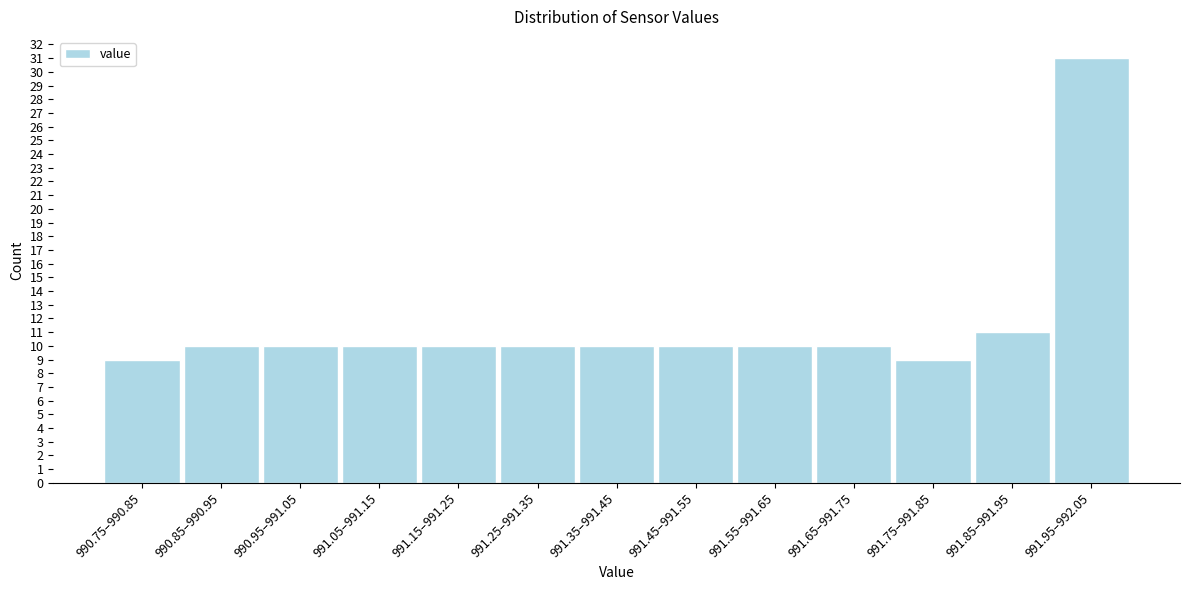

Reading right to left, what are all the values shown in this chart?

31	11	9	10	10	10	10	10	10	10	10	10	9